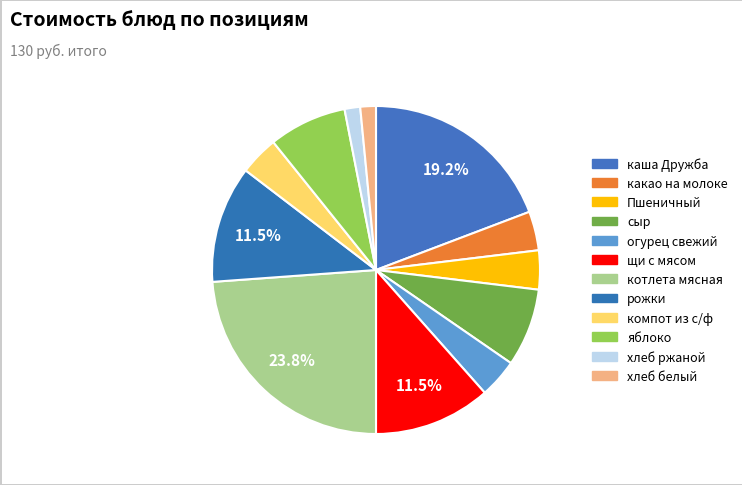

Count the number of slices in the pie.

12